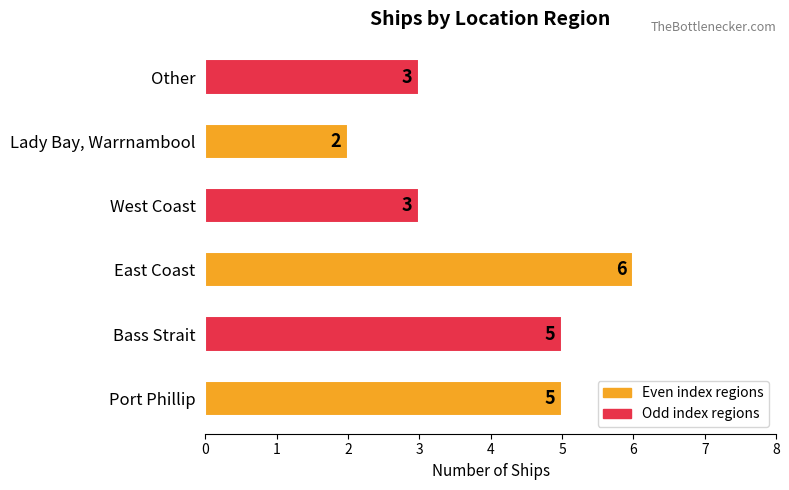

True or false: the data shows 3 at Other.

True